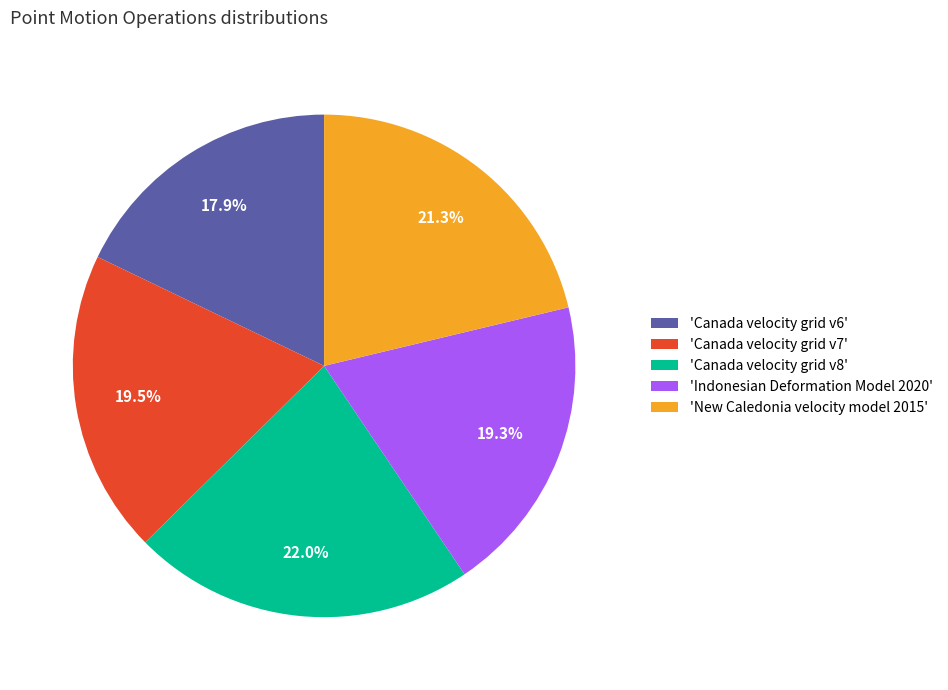

Which category has the biggest portion of the pie?

'Canada velocity grid v8'